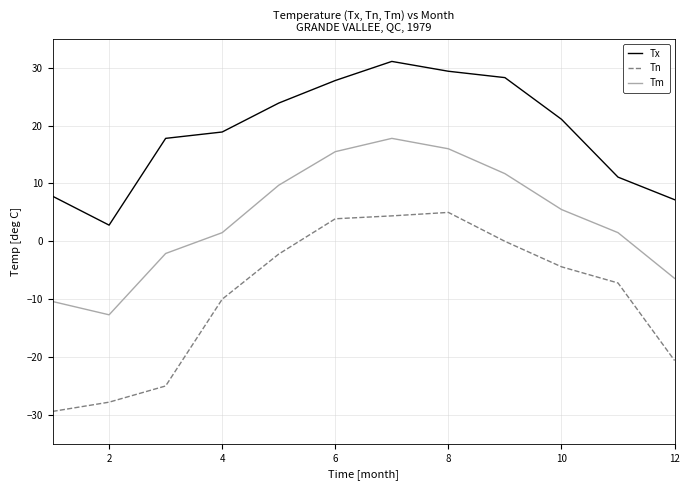

True or false: Tm and Tn cross at least once.

False